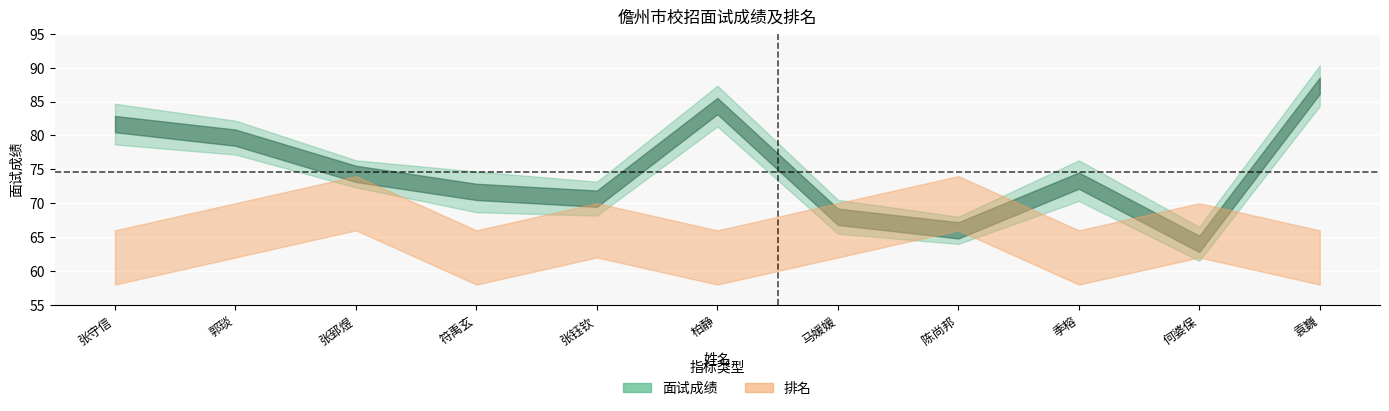

Which category has the lowest value in the 面试成绩 series?

何婆保